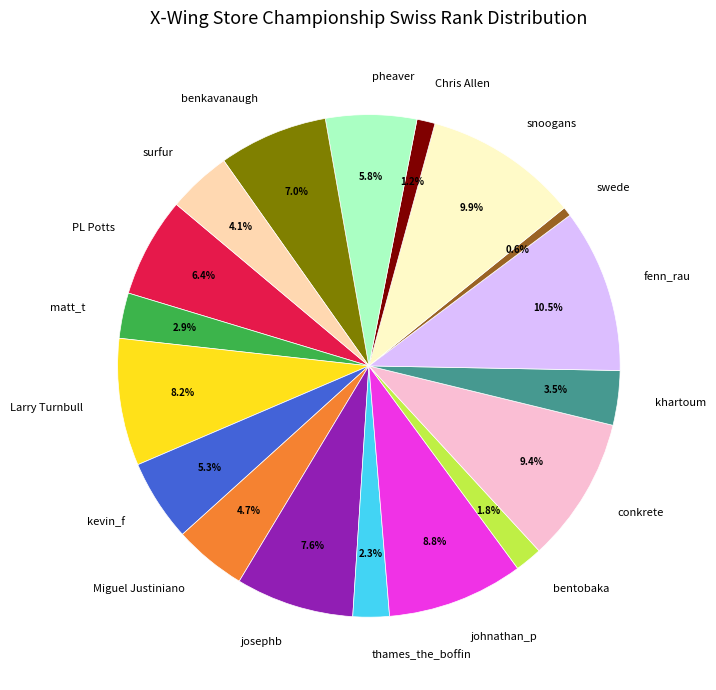

How many slices are in this pie chart?

18